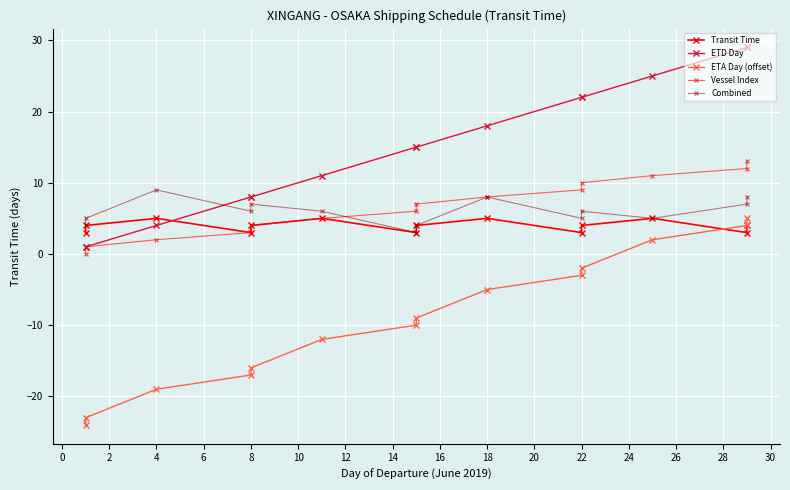

Where is the first local minimum for Combined?

8